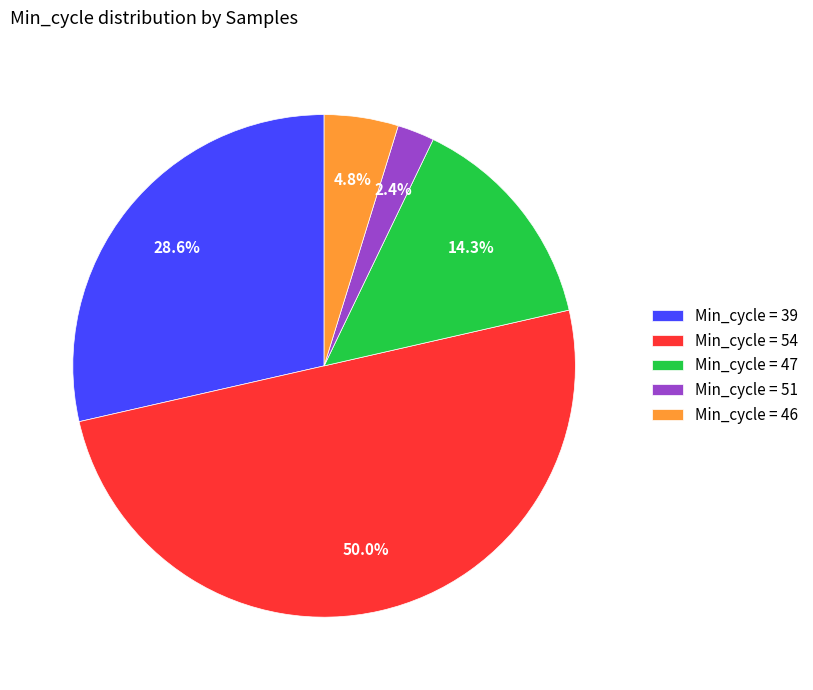

Which has a higher value, Min_cycle = 39 or Min_cycle = 54?

Min_cycle = 54